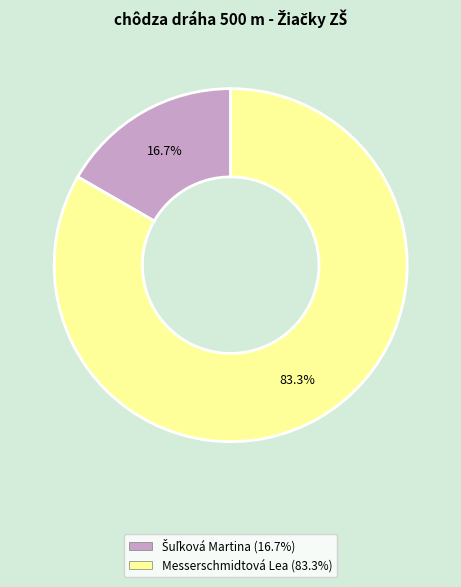

Which slice represents more than half of the pie?

Messerschmidtová Lea